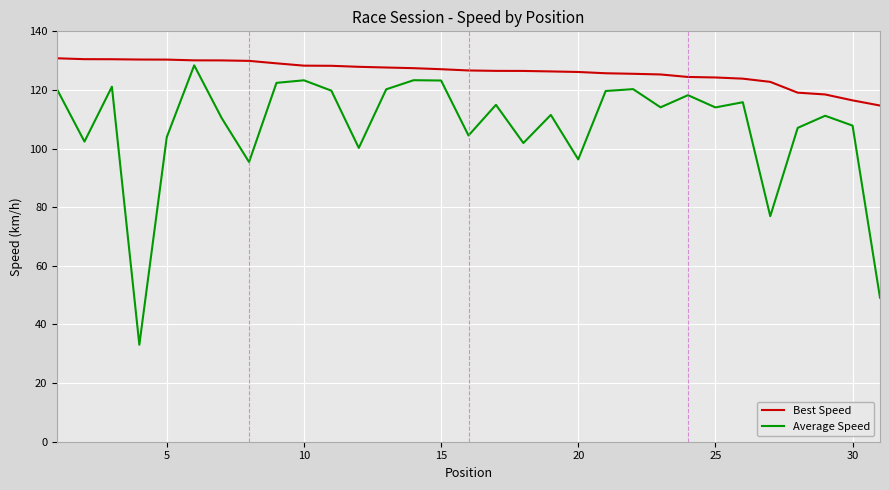

Rank the series by their average value, from lowest to highest.

Average Speed, Best Speed